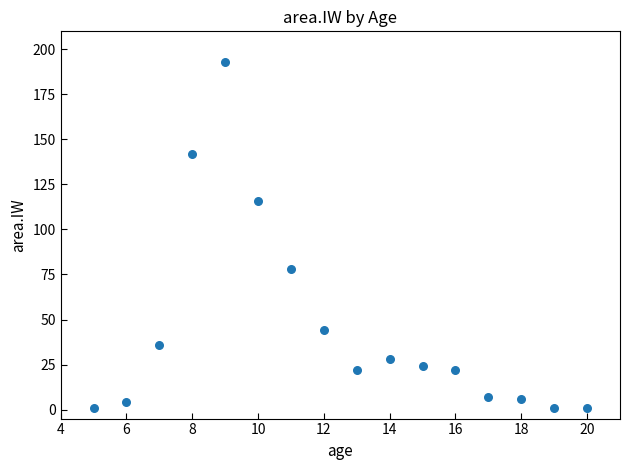

What is the range of Y values (max minus min)?

192